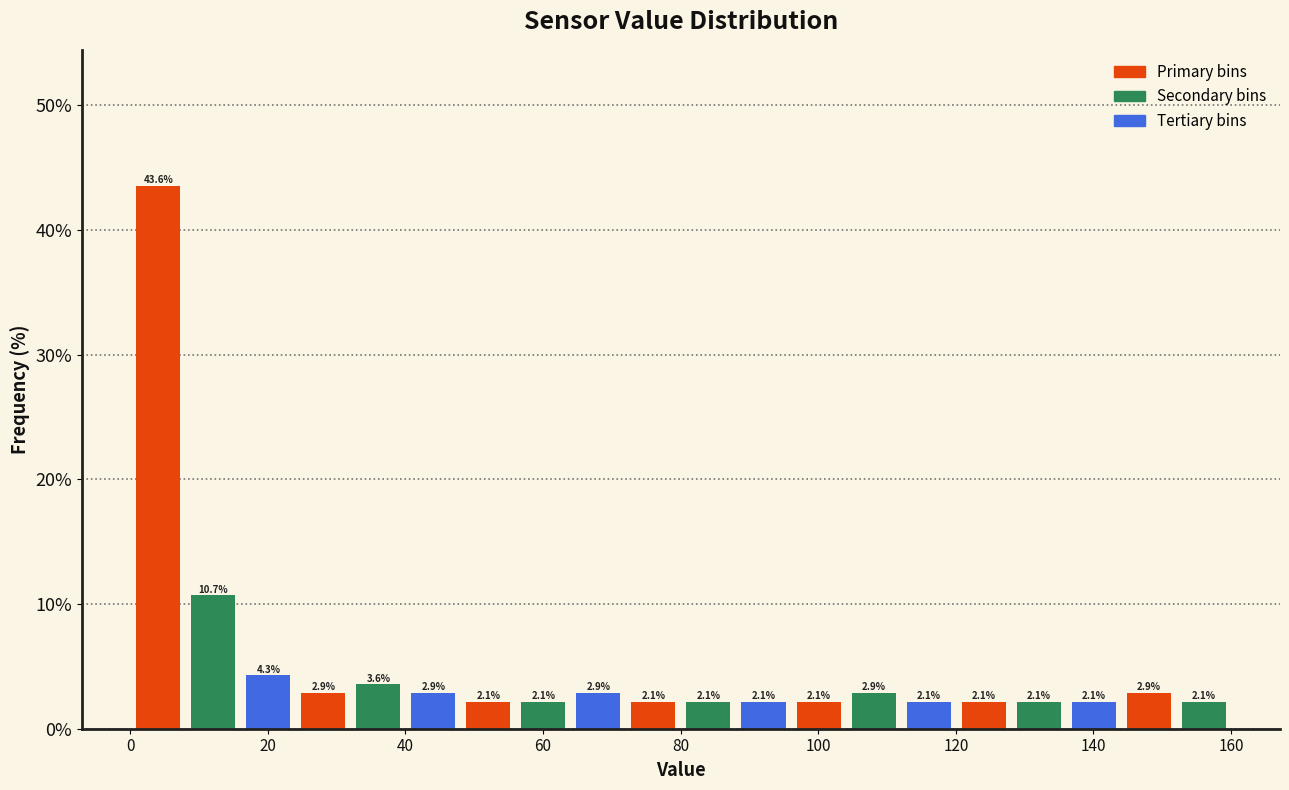

Around what value on the x-axis is the tallest bar? Give the approximate position of its centre, as read against the axis.

4